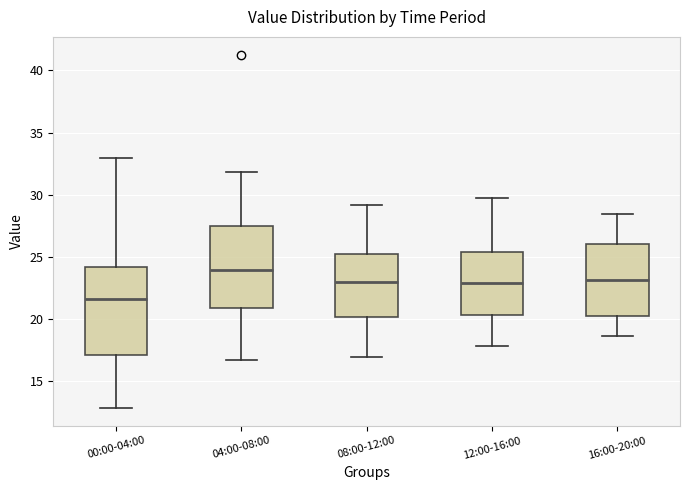

Which box's median line is the highest?

04:00-08:00